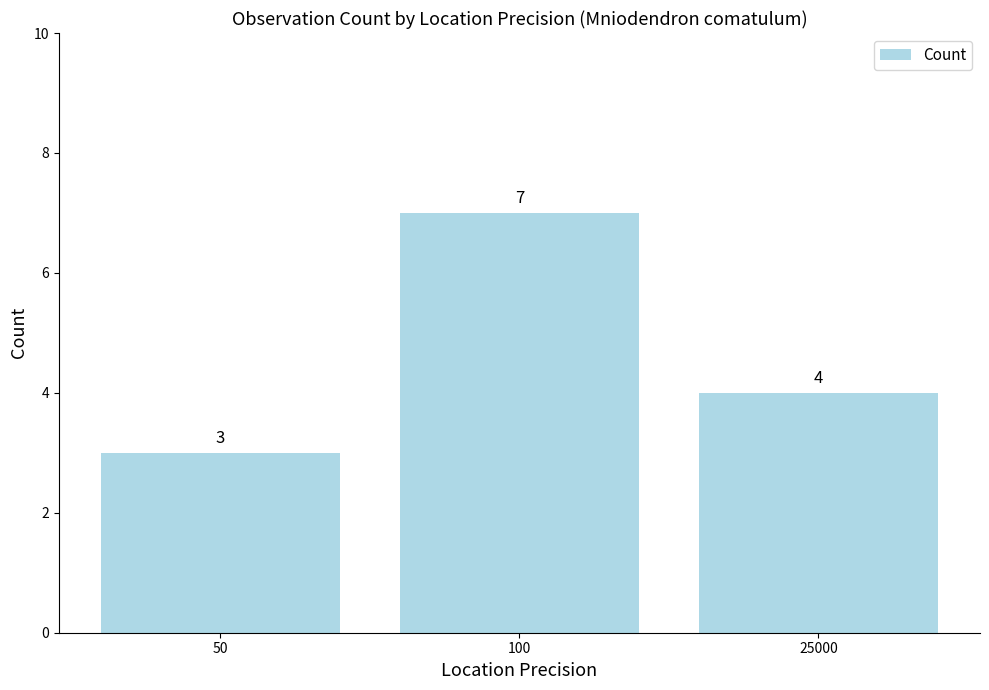

Does the chart contain any negative values?

No